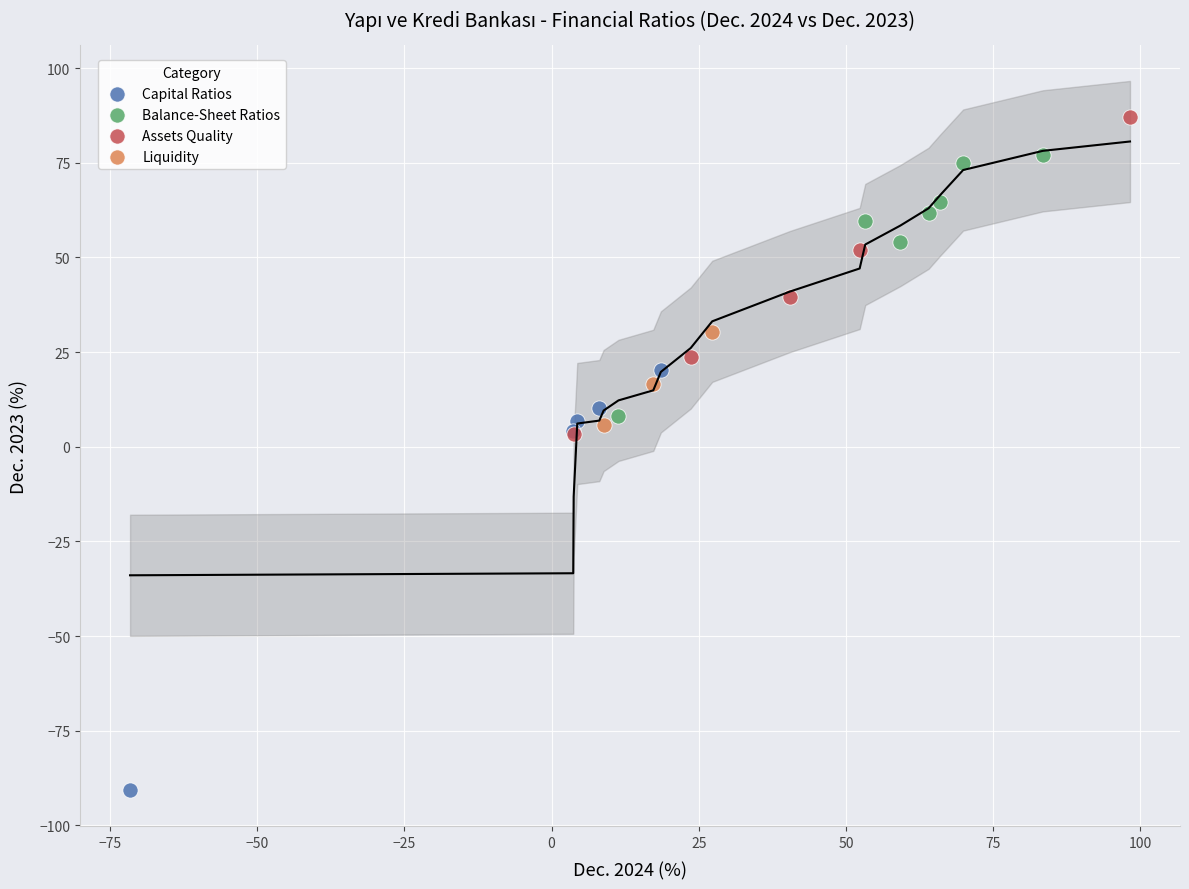

What are all the series names shown in the legend?

Capital Ratios, Balance-Sheet Ratios, Assets Quality, Liquidity